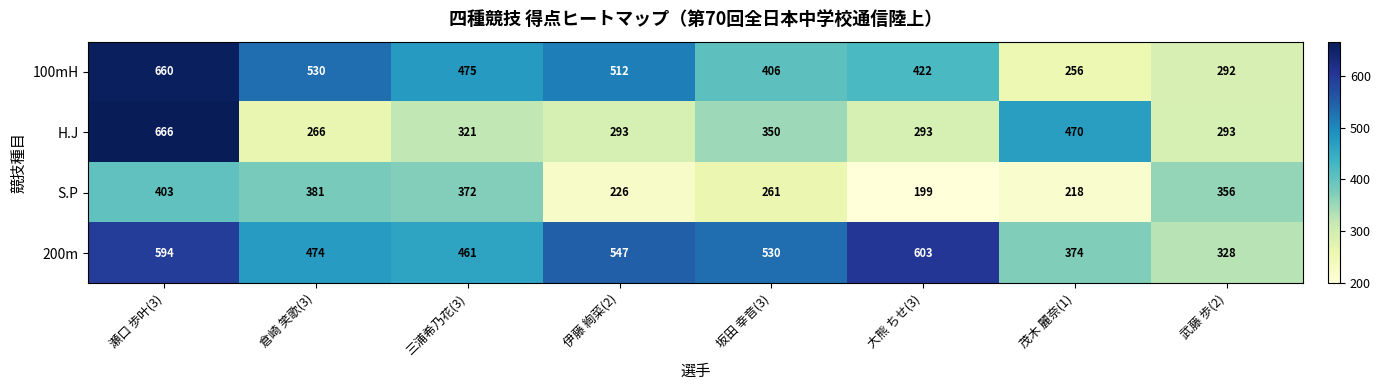

Which category has the highest value across all series?

瀬口 歩叶(3)